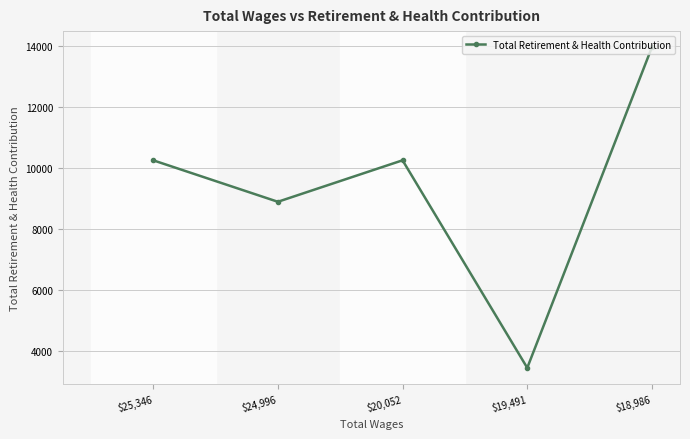

Read the value at $24,996, to the nearest 50.

8900